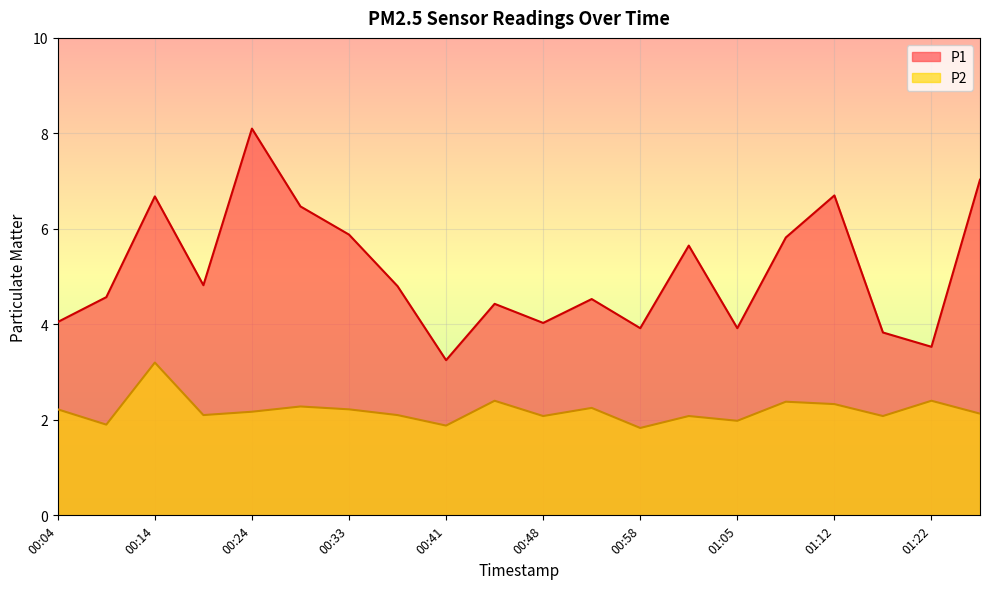

True or false: P2 has more than 2 points higher than both neighbors.

True